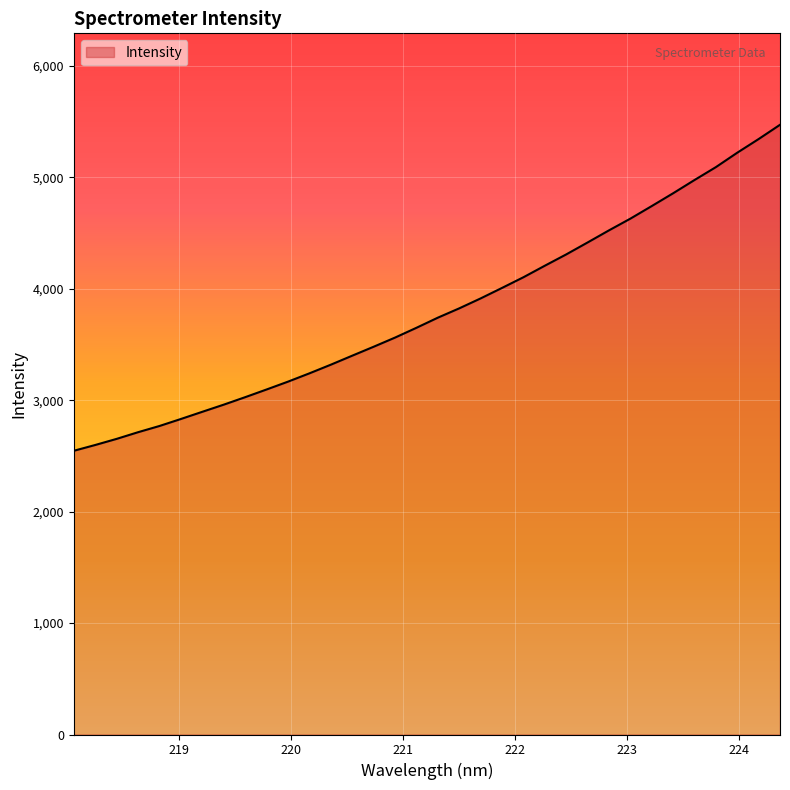

What is the smallest value displayed?

2546.0